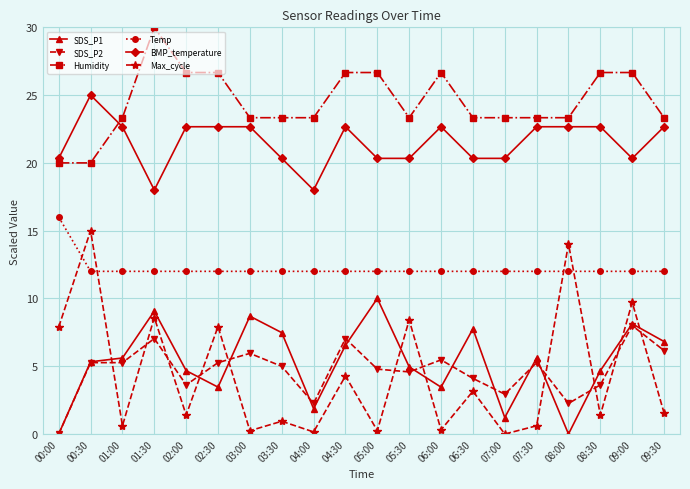

What is the total value across all series at 00:30?

82.6